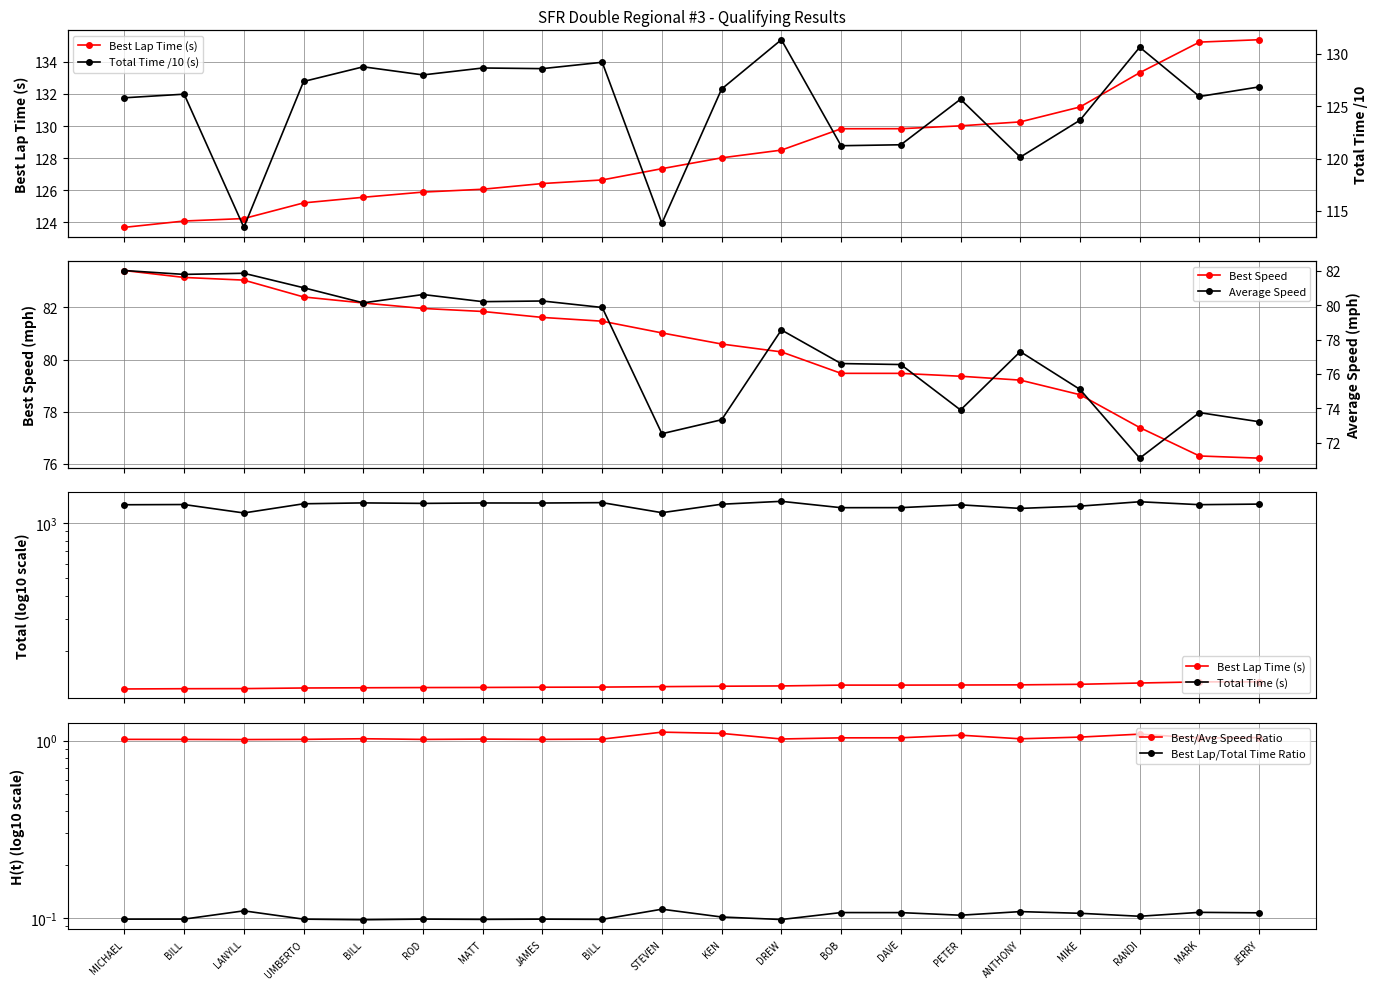

Which series has the widest spread of values?

Total Time